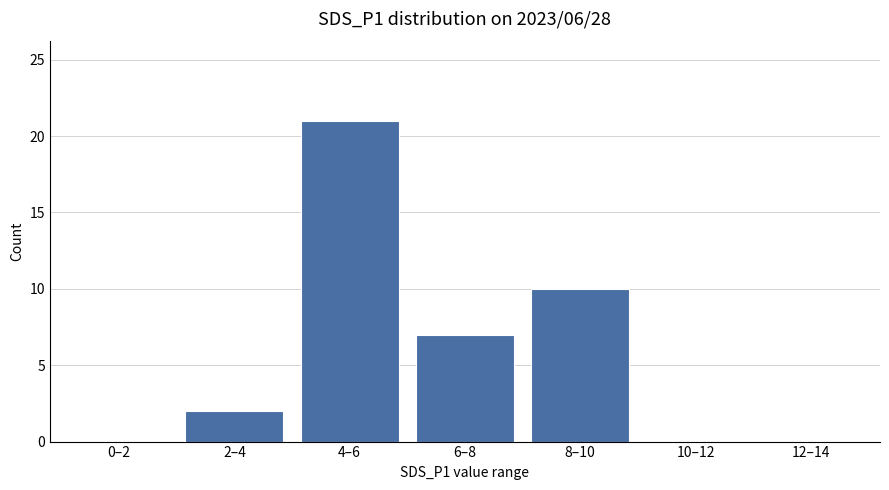

Does the chart contain stacked bars?

No